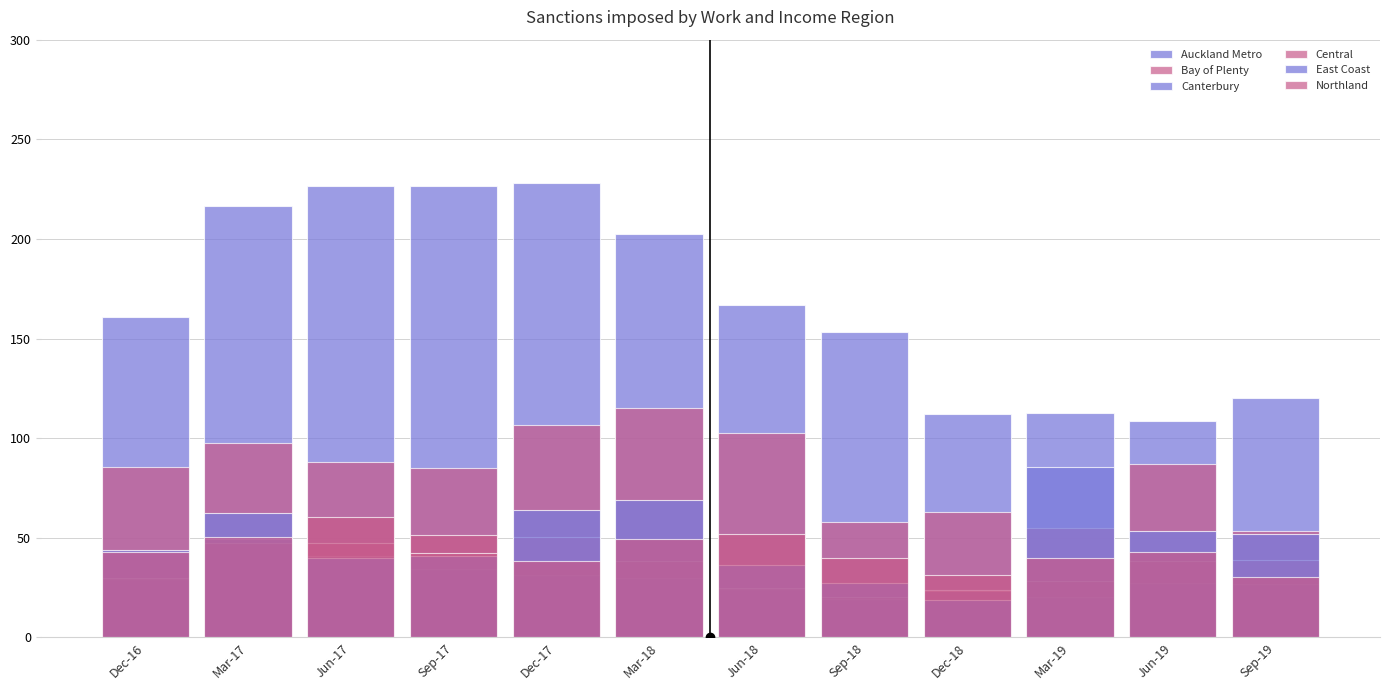

Does the chart contain stacked bars?

No